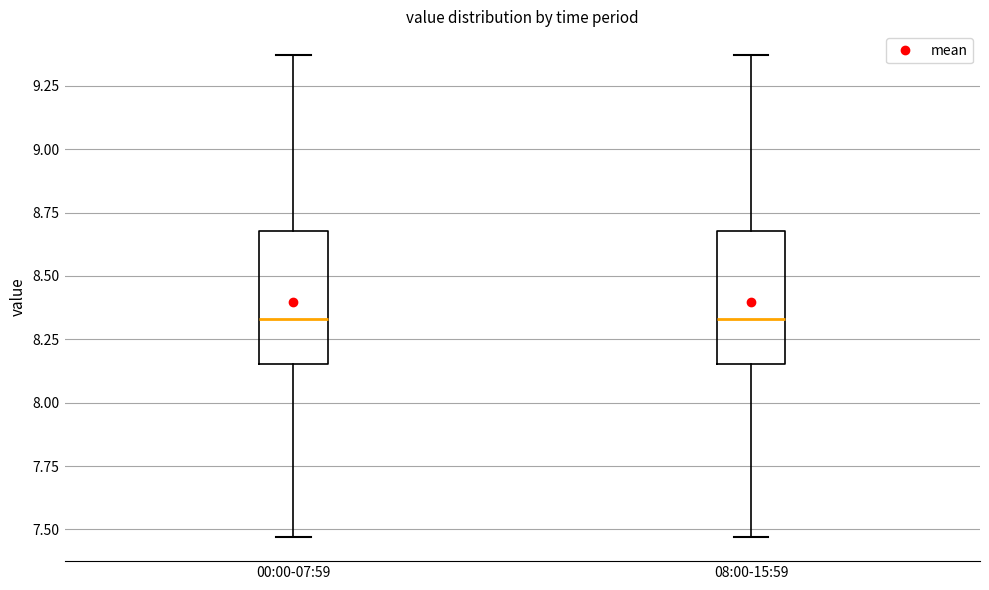

Reading left to right, transcribe this box plot: for each box, give where its median line is, the range the box spans, and where its two whiskers end, as read against the y-axis. The values are not printed on the chart, so give them approximately, as read against the axis.

00:00-07:59: median 8.35, box 8.15 to 8.70, whiskers 7.45 to 9.35
08:00-15:59: median 8.35, box 8.15 to 8.70, whiskers 7.45 to 9.35